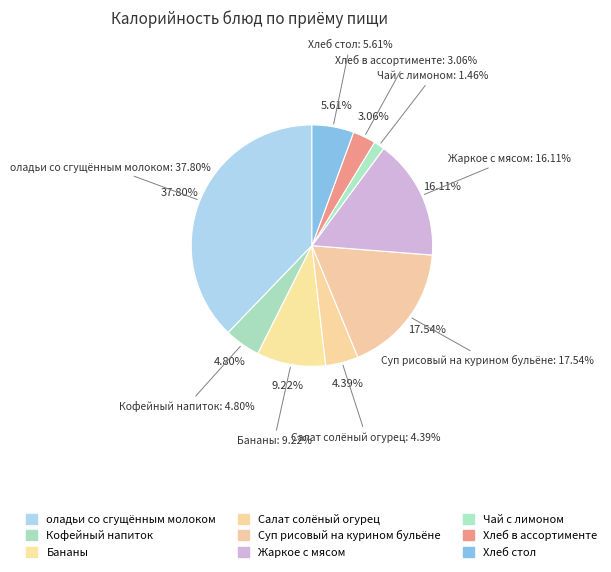

To the nearest percent, what is the difference between the largest and smallest slice percentages?

36%